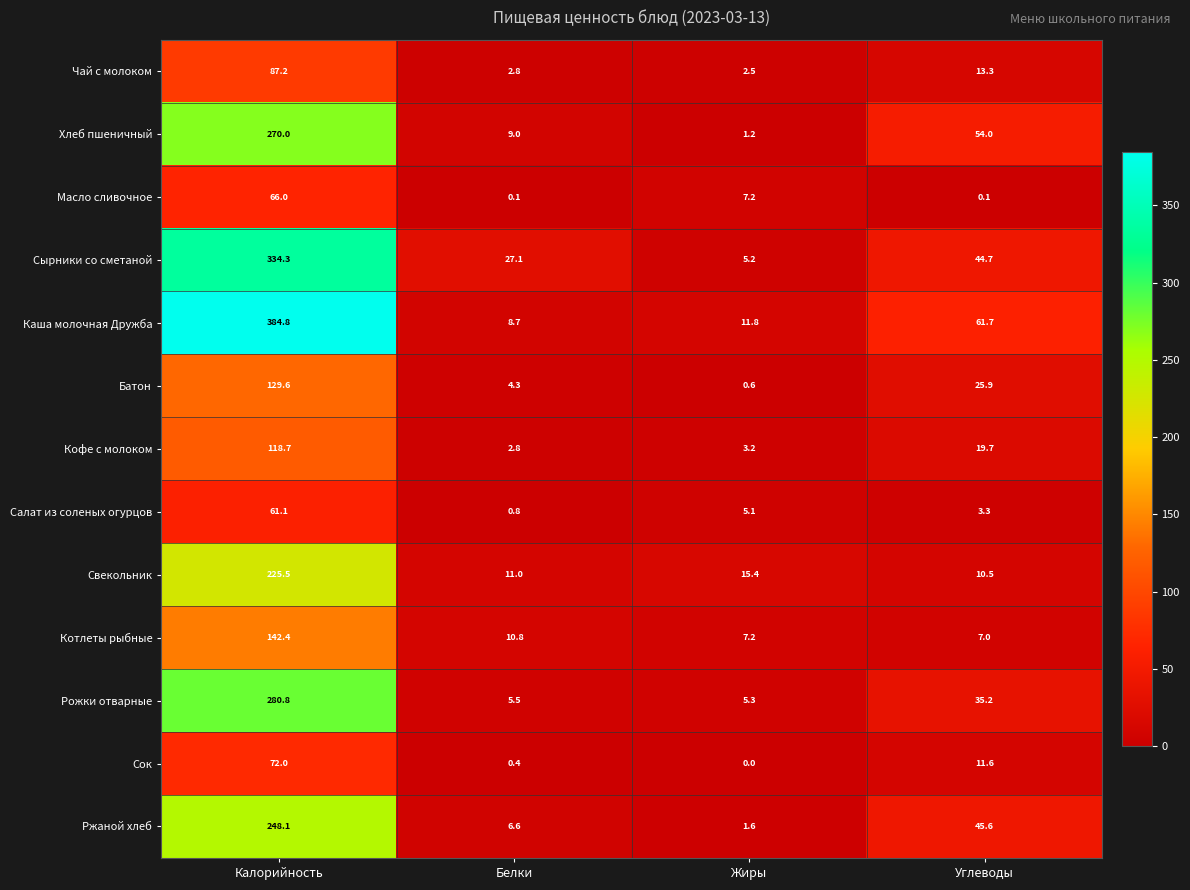

Rank the series at Калорийность from lowest to highest value.

Салат из соленых огурцов, Масло сливочное, Сок, Чай с молоком, Кофе с молоком, Батон, Котлеты рыбные, Свекольник, Ржаной хлеб, Хлеб пшеничный, Рожки отварные, Сырники со сметаной, Каша молочная Дружба